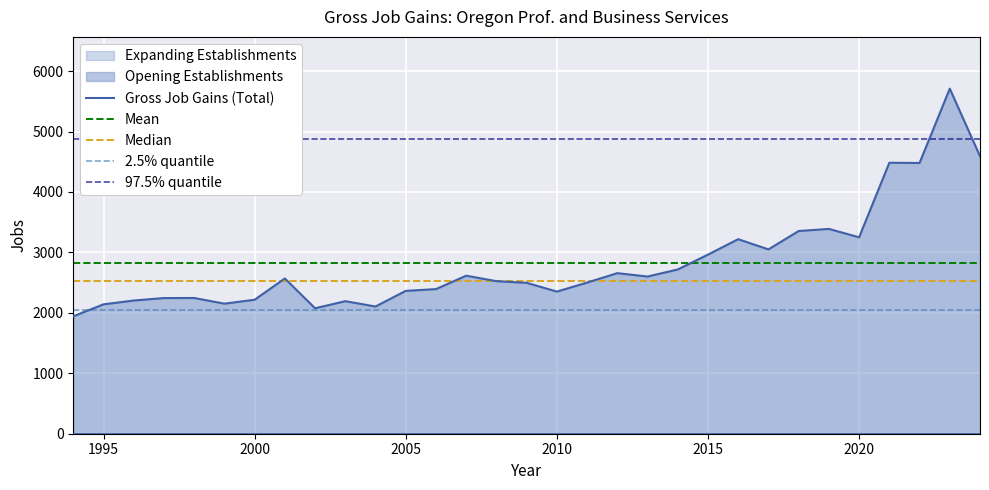

At 18, list the series in order from largest to smallest.

Gross Job Gains (Total), Opening Establishments, Expanding Establishments